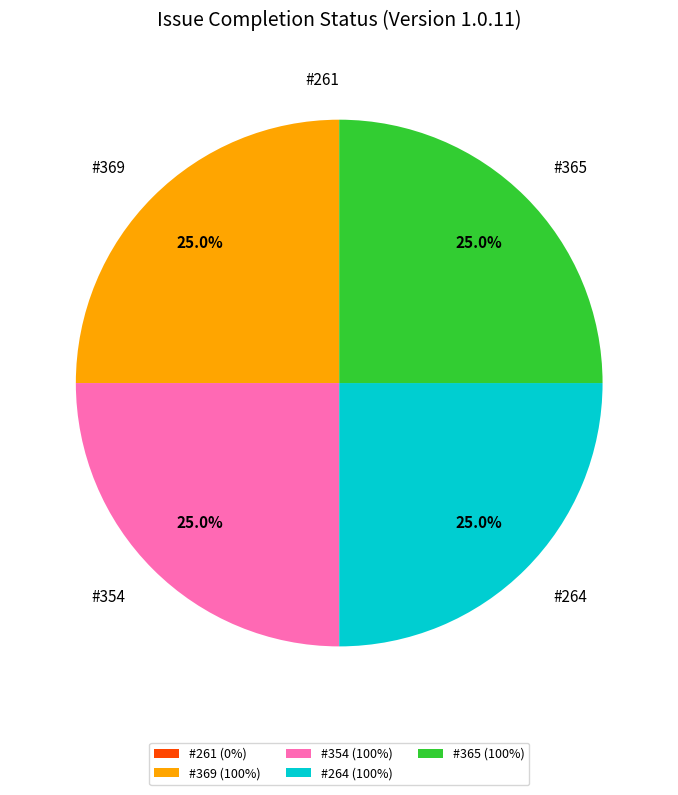

Is there any slice that represents more than half of the pie?

No